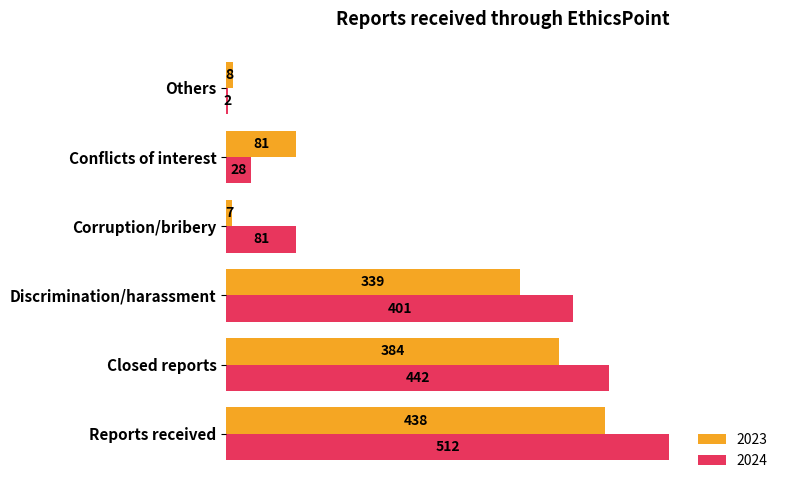

At which category does the chart reach its peak across all series?

Reports received